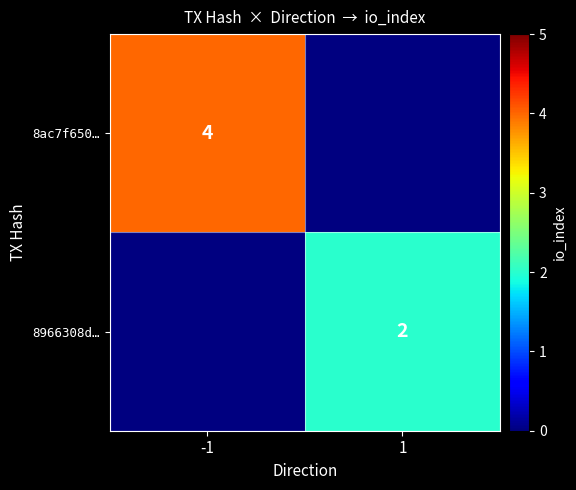

The 8966308d… series shows 2 at 1. True or false?

True